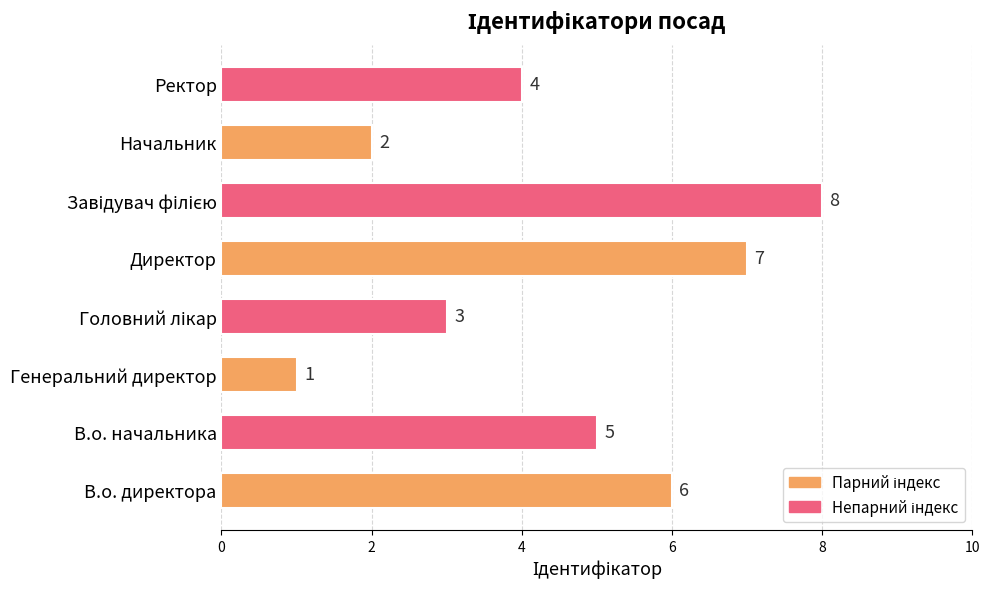

Reading bottom to top, what are all the values shown in this chart?

6	5	1	3	7	8	2	4